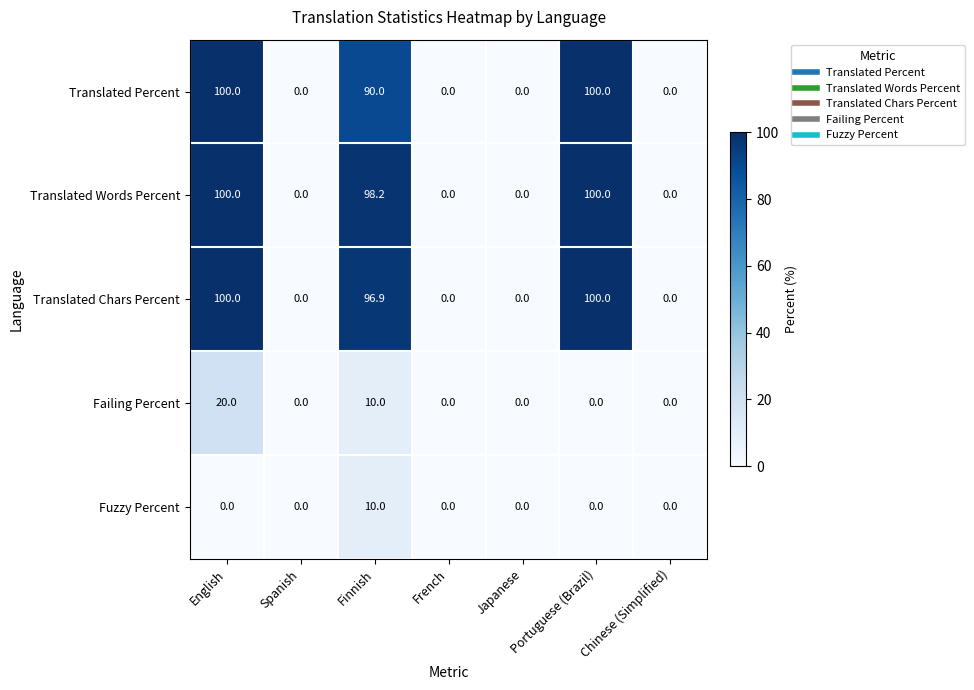

At which label does Failing Percent reach its peak?

English